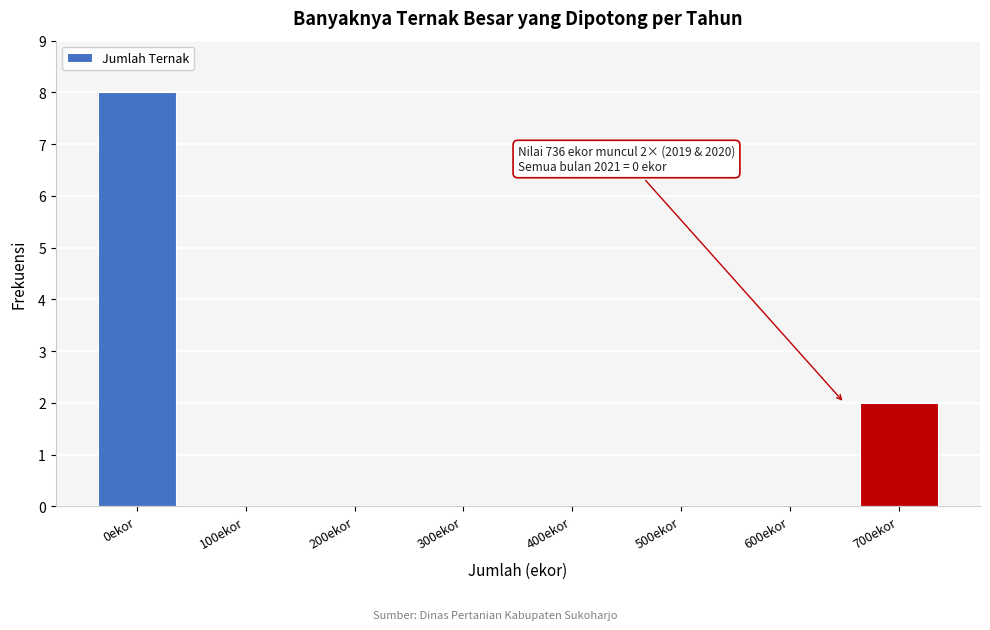

Reading left to right, extract all data points from this chart.

0ekor=8	100ekor=0	200ekor=0	300ekor=0	400ekor=0	500ekor=0	600ekor=0	700ekor=2